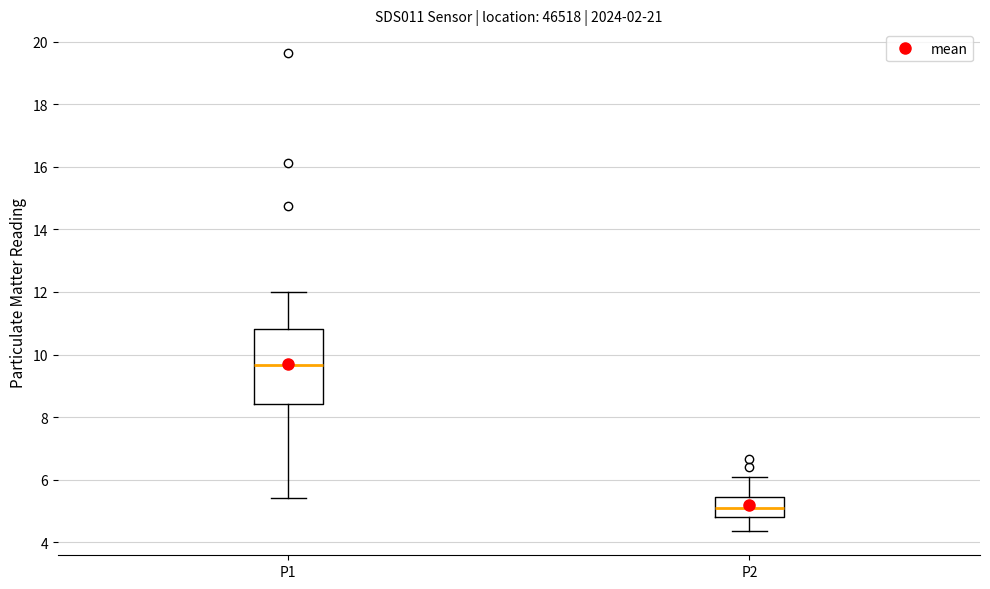

Comparing the boxes themselves (not the whiskers), which one is the tallest?

P1